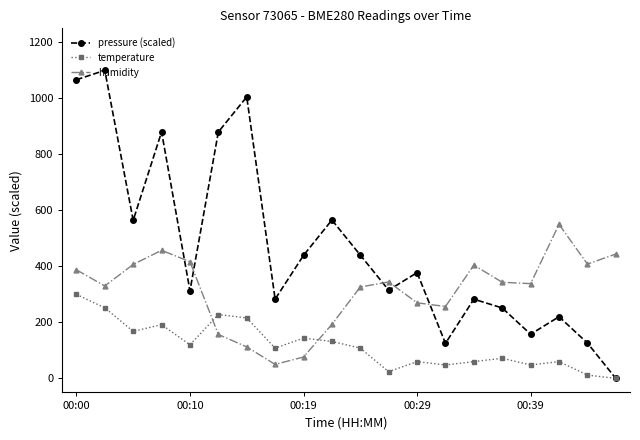

How many intersections are there between pressure (scaled) and humidity?

5